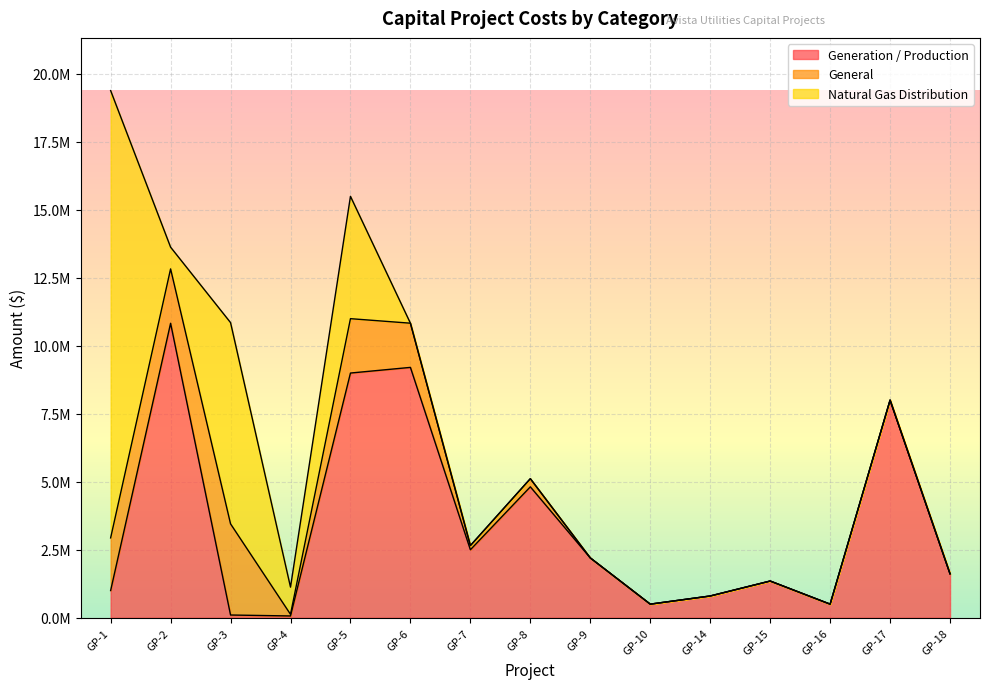

Between GP-9 and GP-7, which is larger?

GP-7